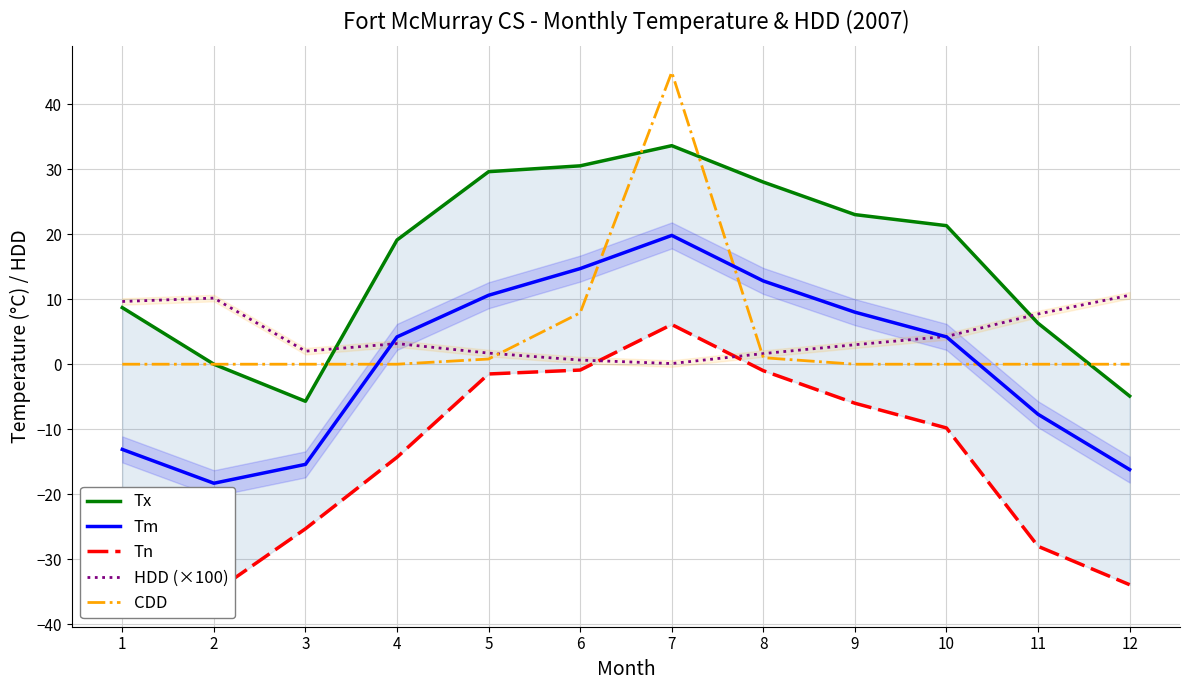

True or false: Tn and CDD intersect in this chart.

False